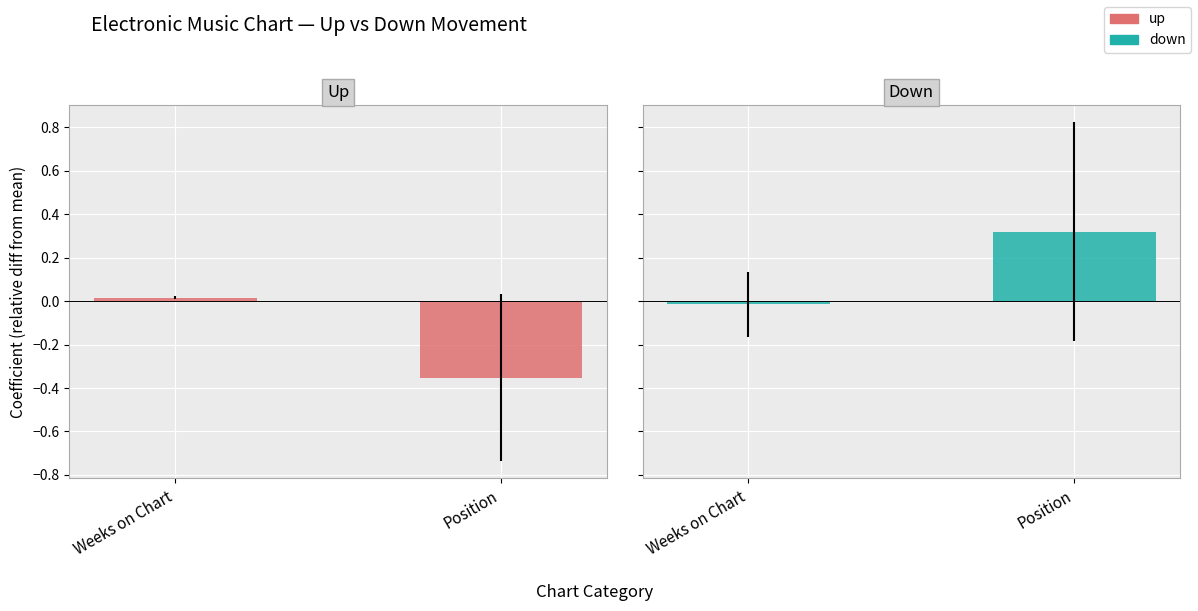

At how many categories does at least one series exceed 0?

2